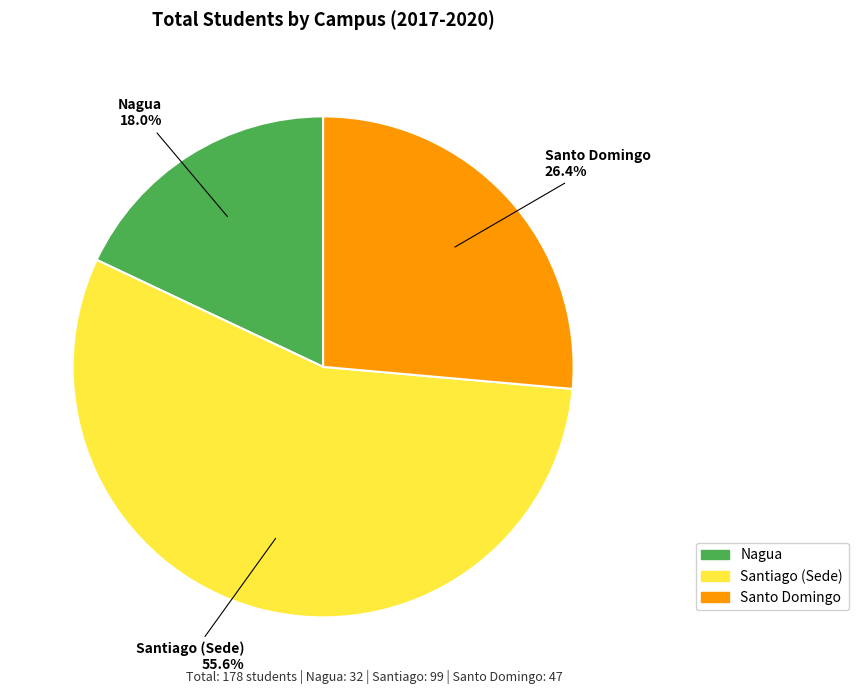

How many segments does this pie chart have?

3